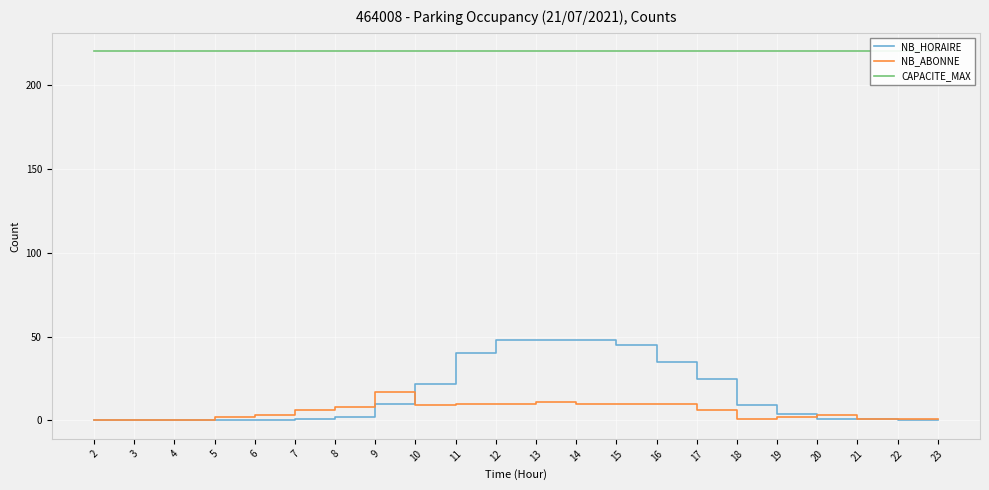

What value does the NB_ABONNE series have at 13, to the nearest 5?

10